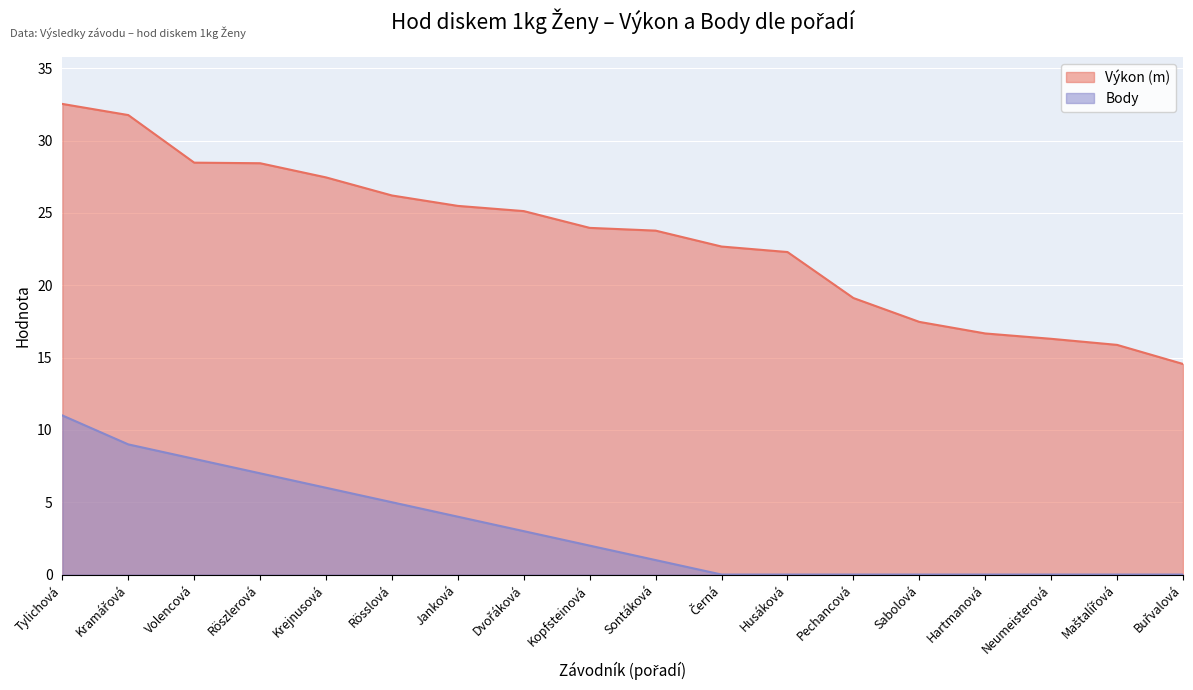

Is the value of Body at Dvořáková greater than the value of Výkon (m) at Černá?

No